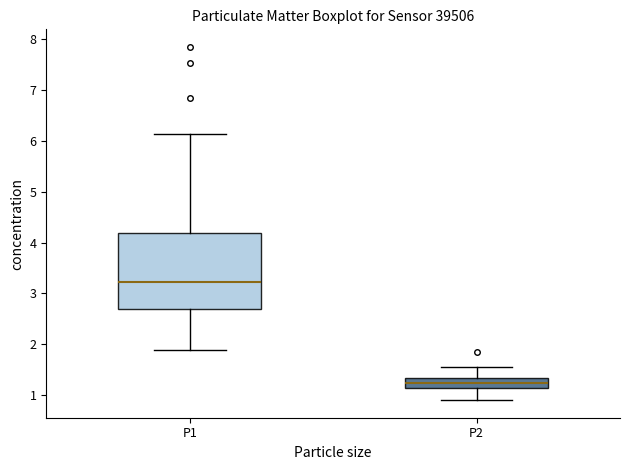

Reading left to right, transcribe this box plot: for each box, give where its median line is, the range the box spans, and where its two whiskers end, as read against the y-axis. The values are not printed on the chart, so give them approximately, as read against the axis.

P1: median 3.2, box 2.7 to 4.2, whiskers 1.9 to 6.1
P2: median 1.2, box 1.1 to 1.3, whiskers 0.9 to 1.6